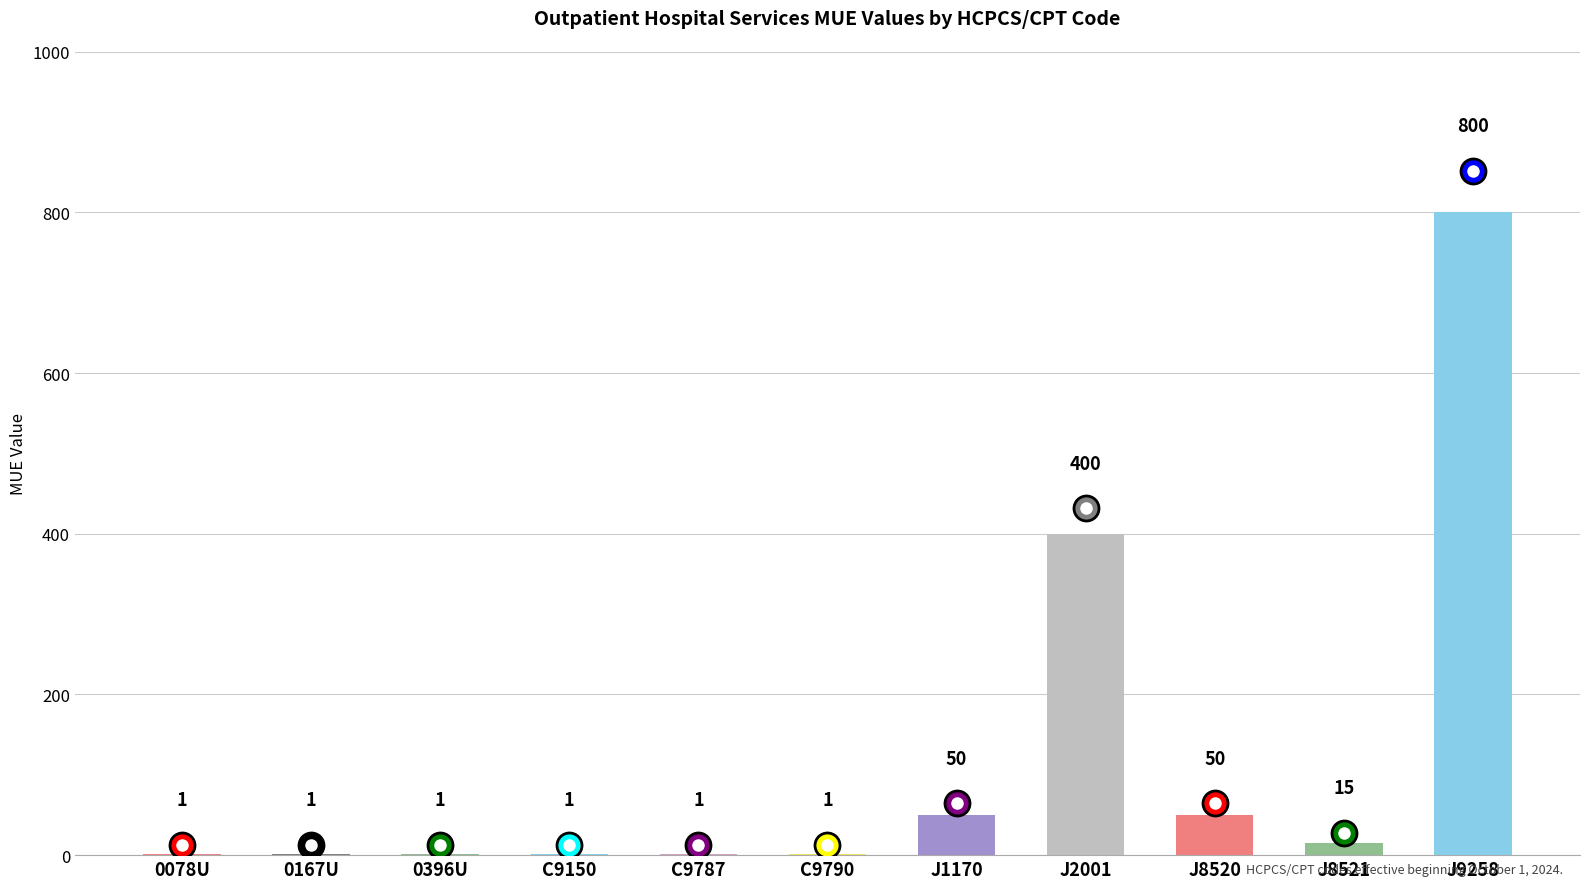

True or false: the data shows 1382 at J9258.

False